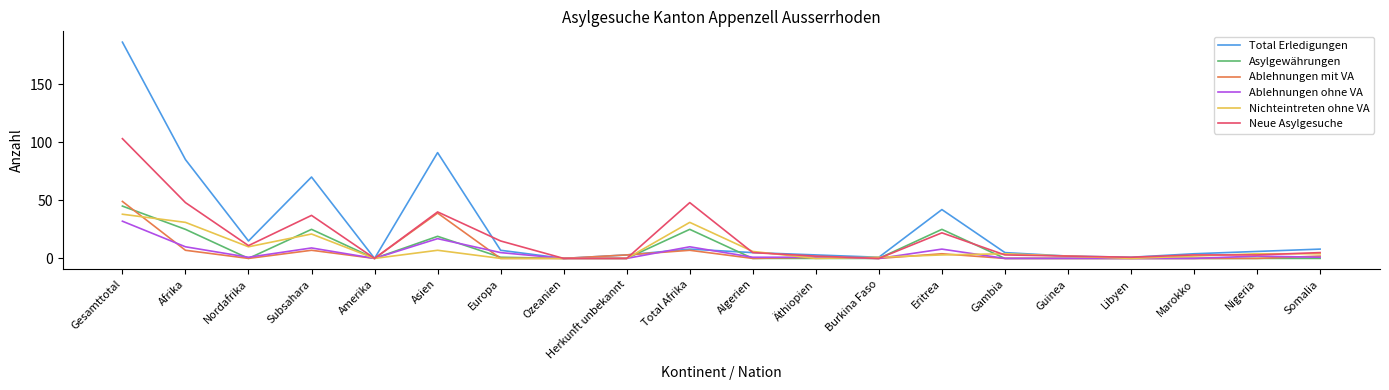

Where is Ablehnungen mit VA nearest to the value 24?

Asien